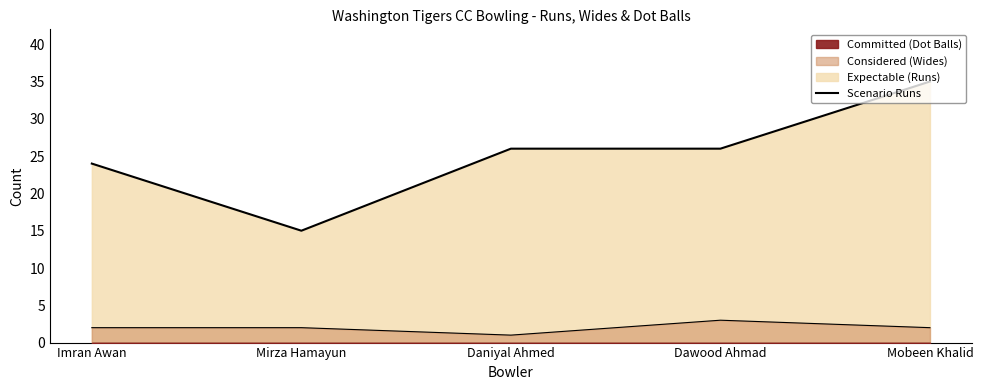

Rank the categories by value from lowest to highest.

Mirza Hamayun, Imran Awan, Daniyal Ahmed, Dawood Ahmad, Mobeen Khalid